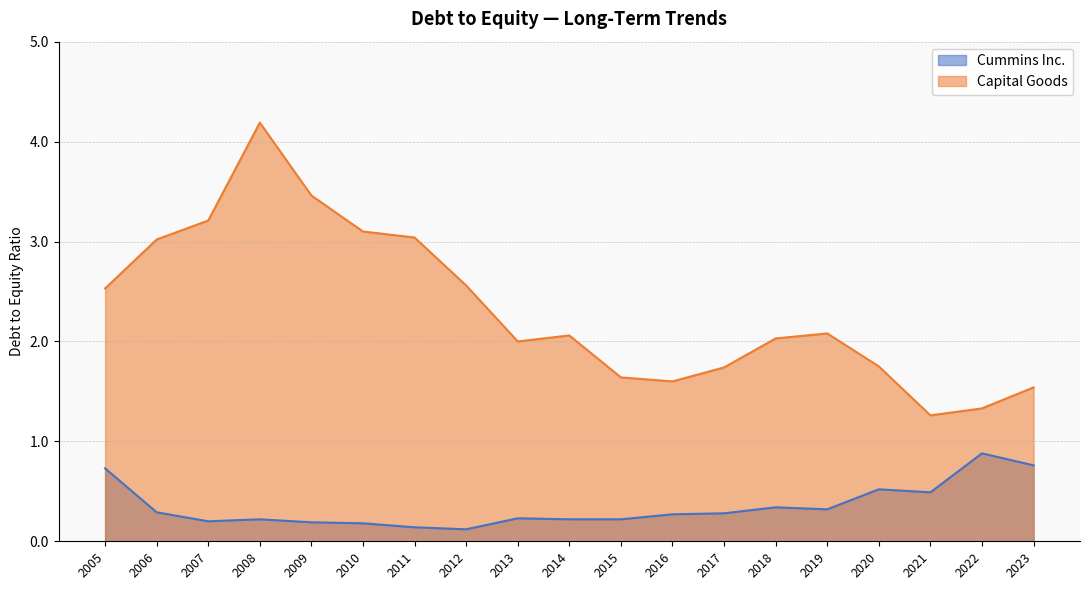

True or false: Cummins Inc. and Capital Goods cross at least once.

False